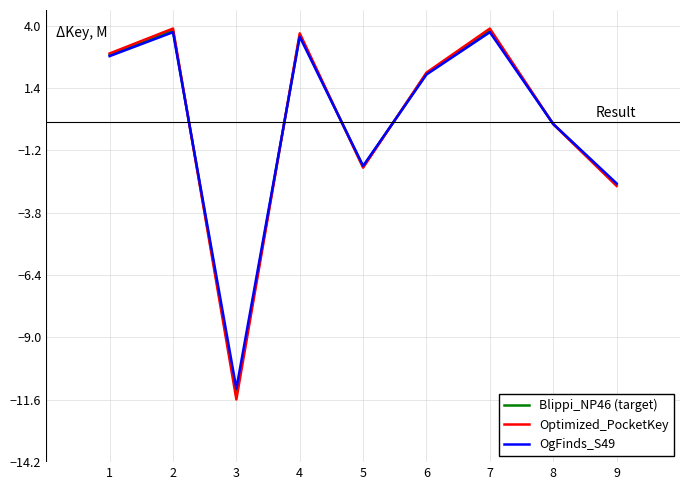

Reading left to right, transcribe all the data shown in this chart.

Blippi_NP46 (target): 2.8	3.8	-11.4	3.6	-1.9	2.0	3.8	-0.1	-2.6
Optimized_PocketKey: 2.8	3.9	-11.6	3.7	-1.9	2.0	3.9	-0.1	-2.7
OgFinds_S49: 2.7	3.7	-11.1	3.5	-1.8	2.0	3.7	-0.1	-2.6